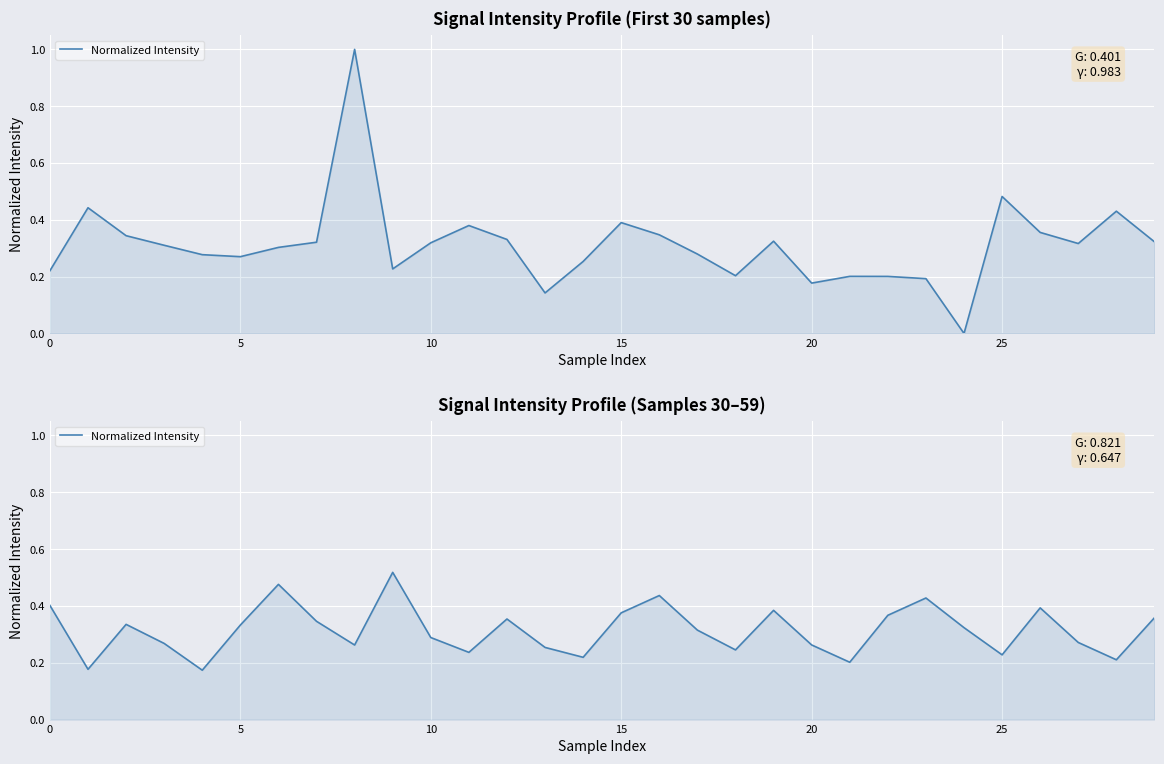

How many lines are shown in the chart?

1